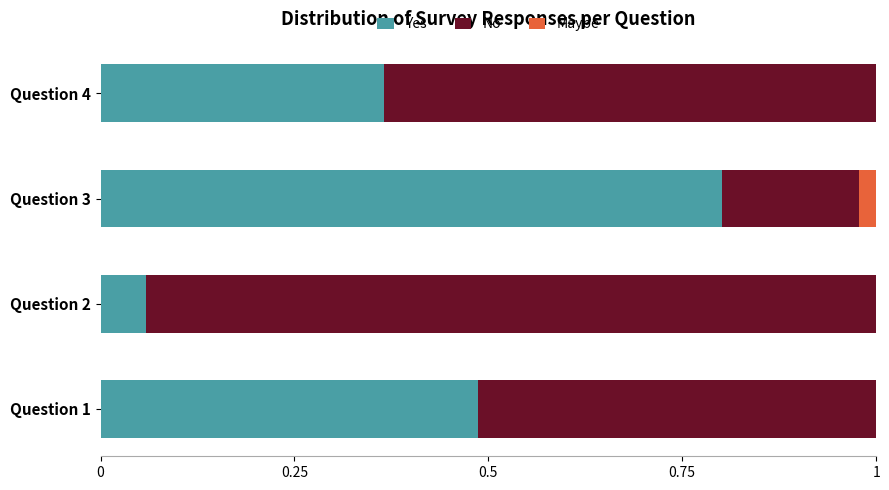

At which label does Yes reach its peak?

Question 3